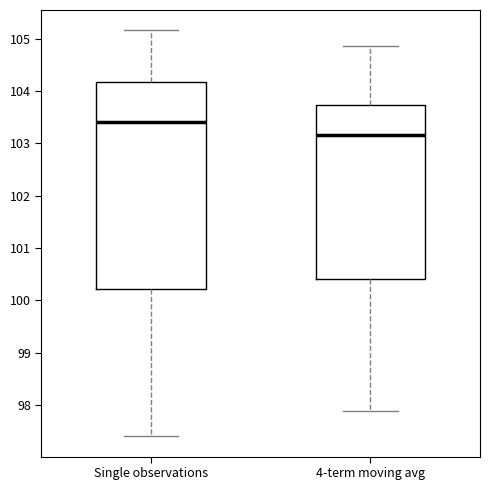

Where is the lower edge of the box for 4-term moving avg on the y-axis? The values are not printed on the chart, so give them approximately, as read against the axis.

100.4